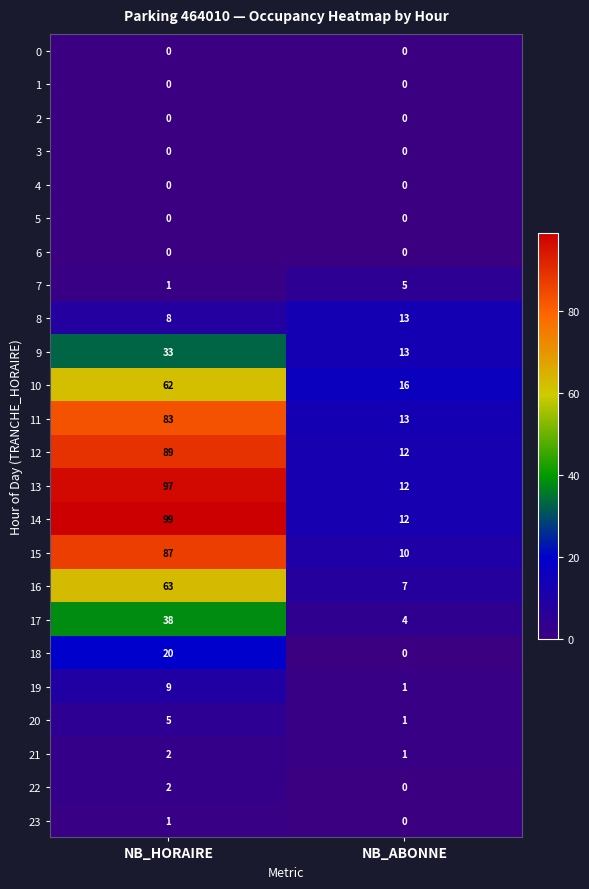

Between NB_HORAIRE and NB_ABONNE, which series saw the biggest shift?

14